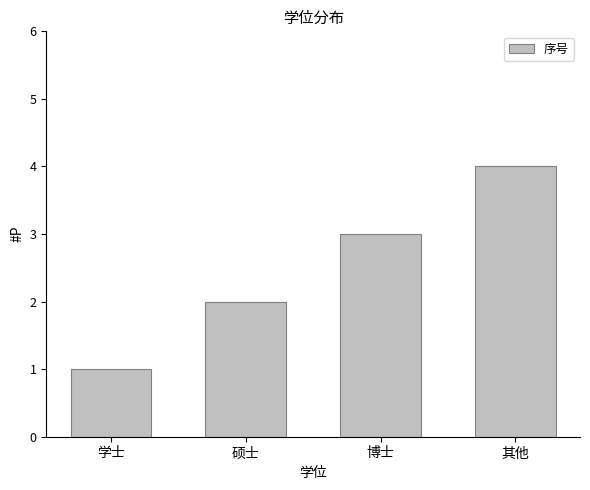

Is it true that the value at 学士 is 2?

False